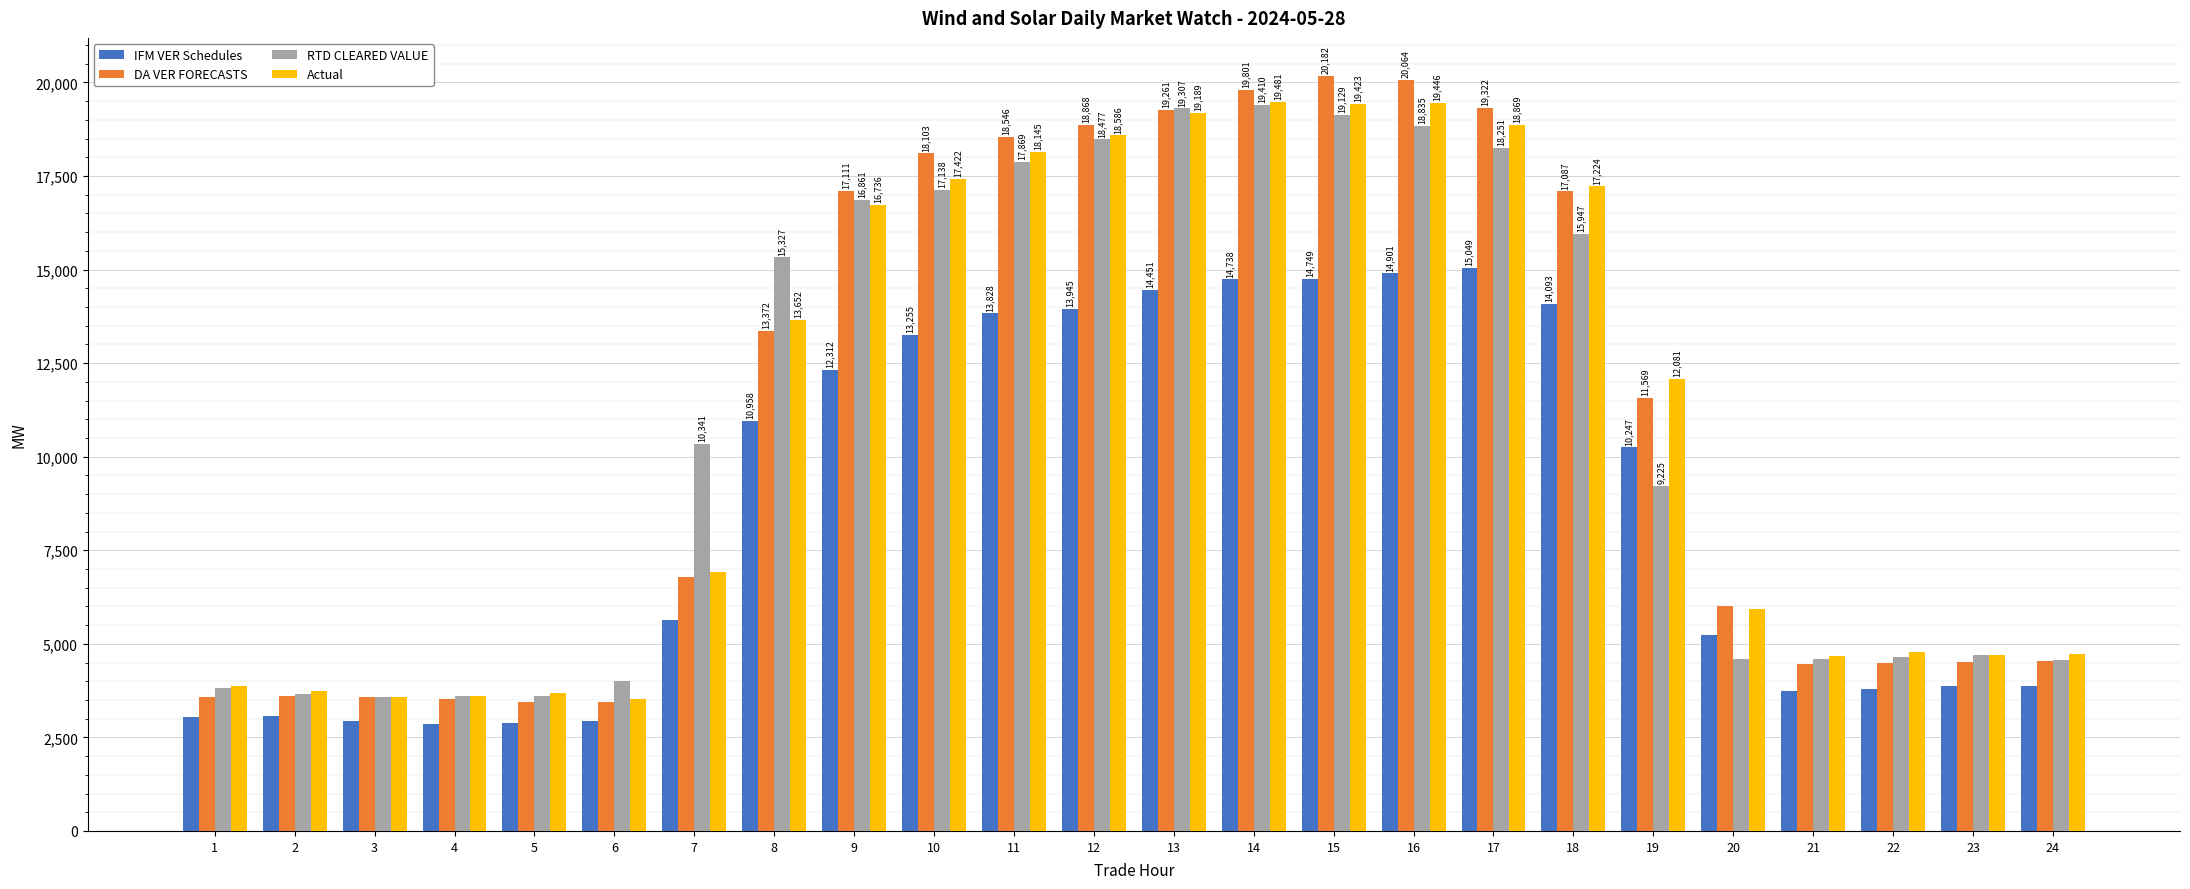

At which category is the sum across all series the highest?

15